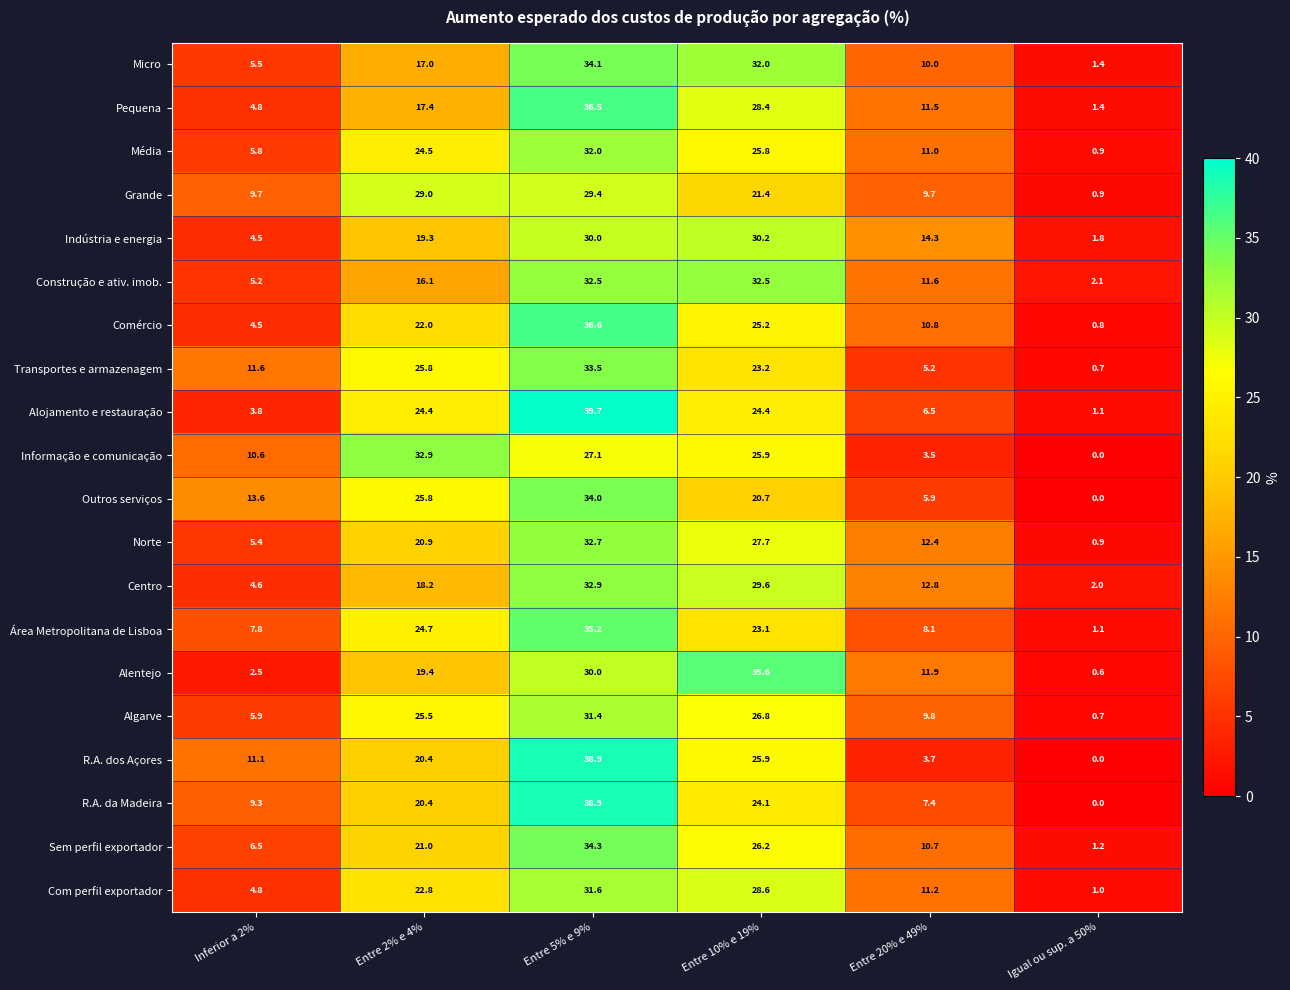

Is the value of Alojamento e restauração at Entre 2% e 4% greater than the value of Alentejo at Entre 20% e 49%?

Yes